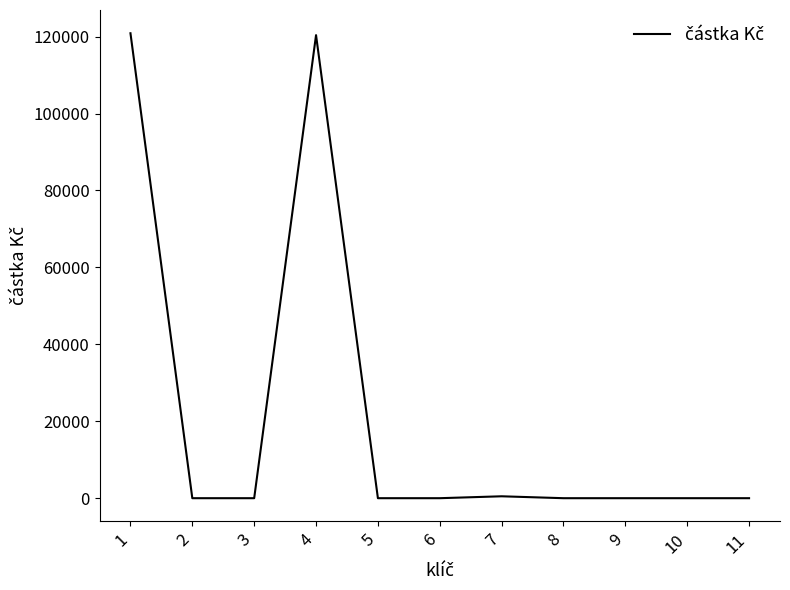

What is the maximum value shown in the chart?

120868